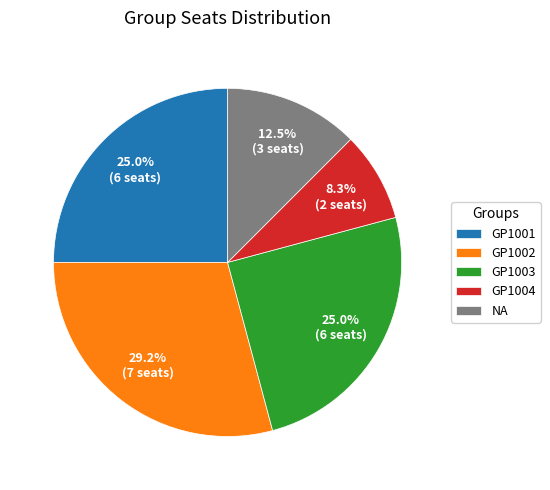

How many slices are in this pie chart?

5